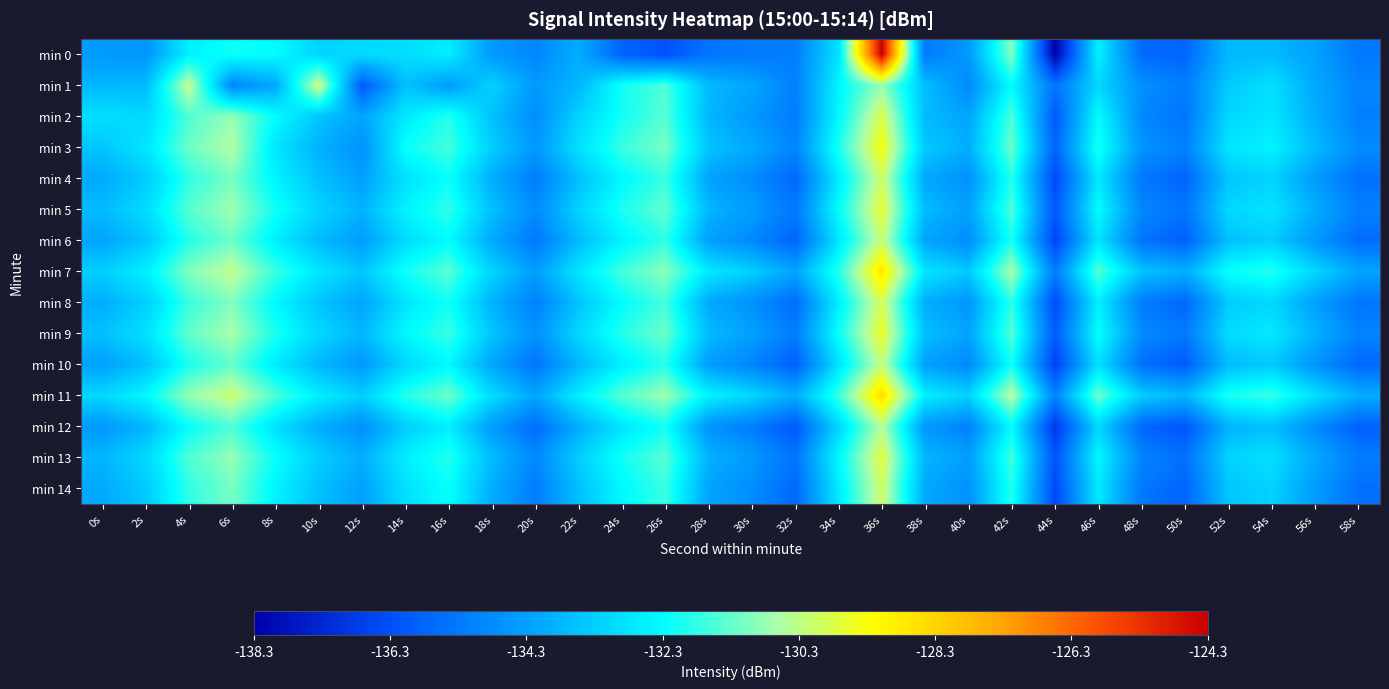

At 8s, list the series in order from smallest to largest.

min 1, min 12, min 3, min 10, min 6, min 4, min 14, min 8, min 0, min 2, min 13, min 5, min 9, min 7, min 11